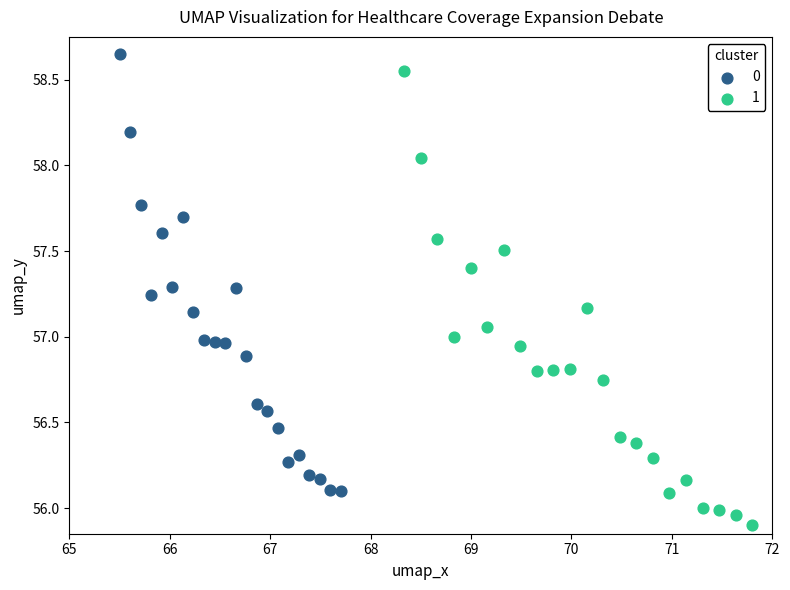

Which series reaches the minimum Y coordinate?

1